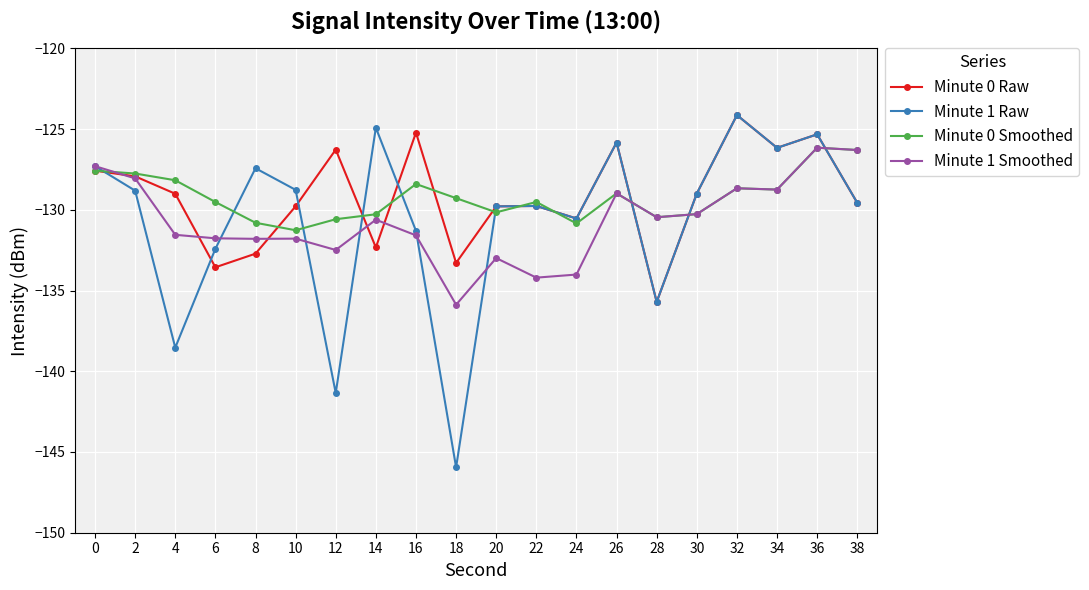

What is the difference between the Minute 1 Smoothed values at 22 and 4?

2.7